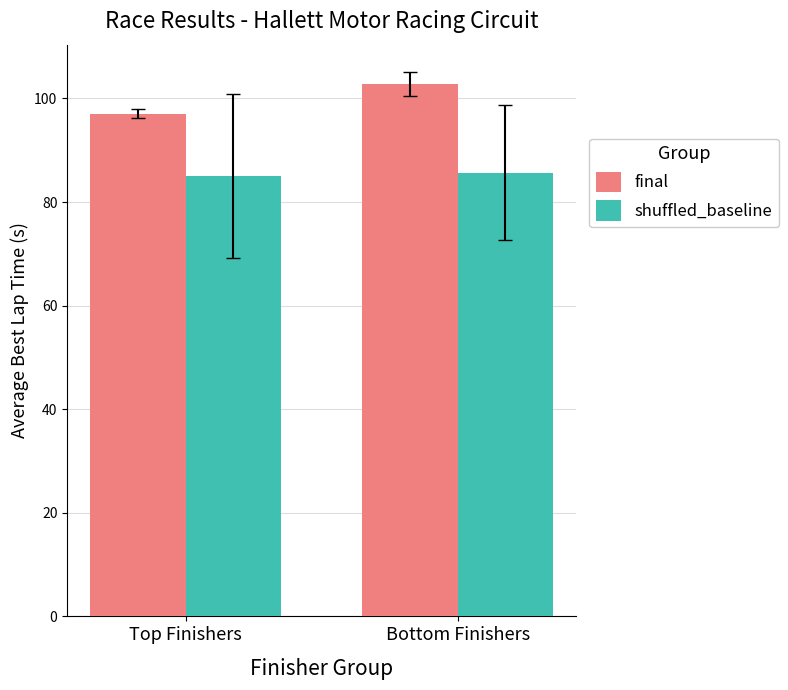

What is the difference between the maximum and minimum values in the final series?

5.8